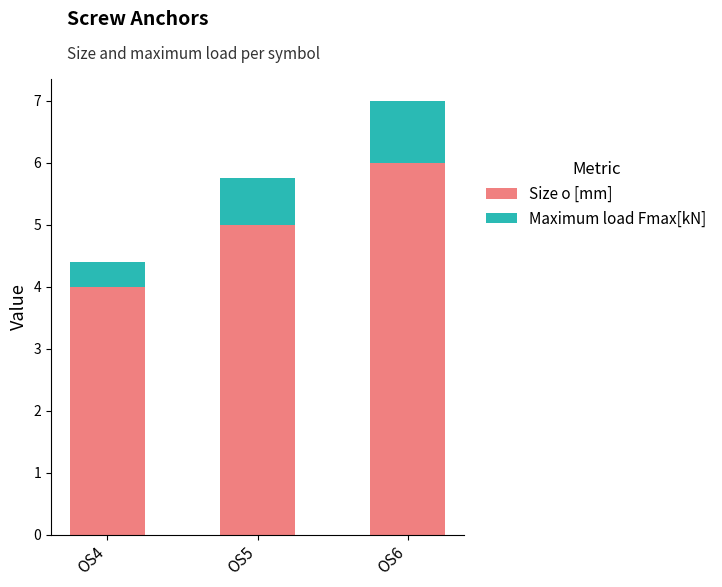

At which category is the sum across all series the highest?

OS6